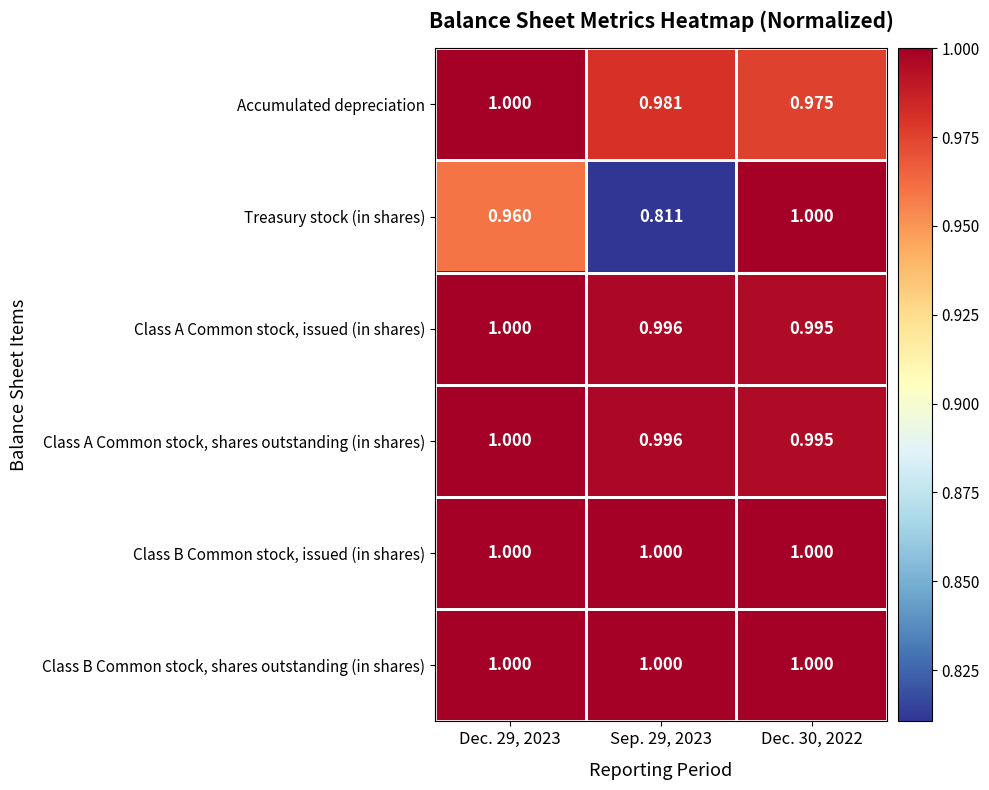

What is the greatest value displayed?

1.0